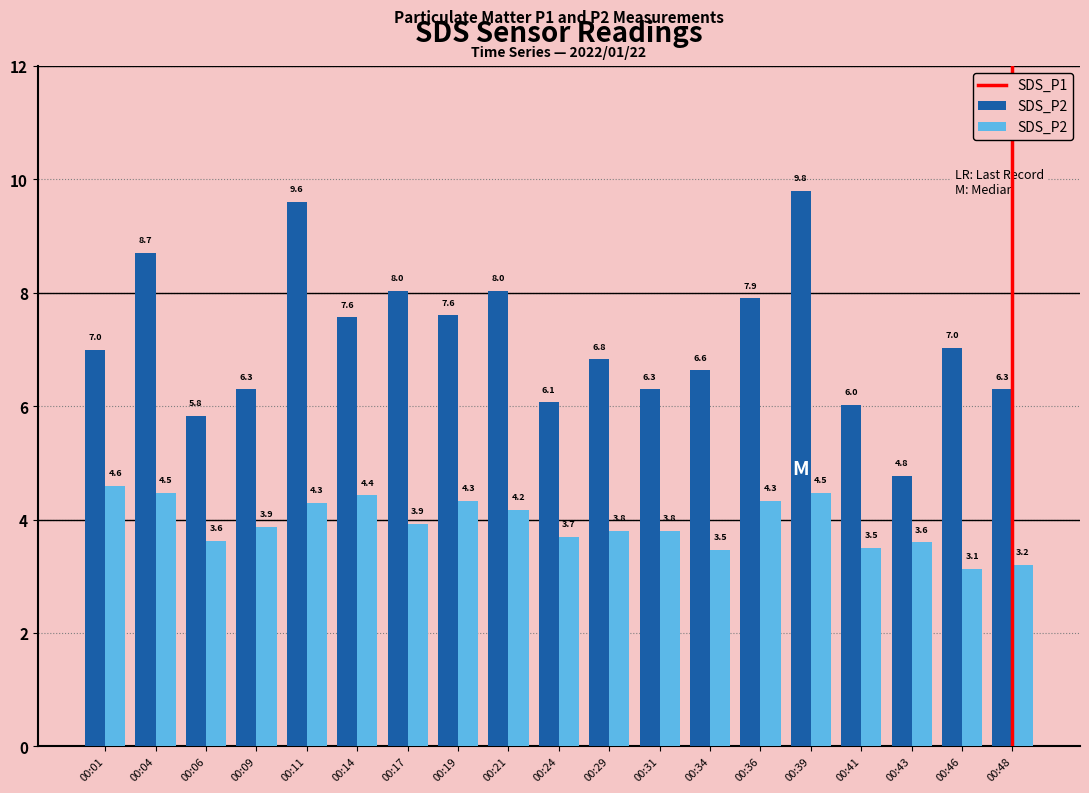

What is the value of the SDS_P1 bar at the 1st from the left?

7.0